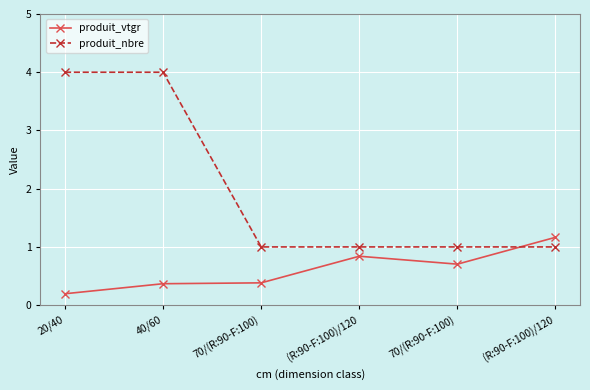

What are all the series names shown in the legend?

produit_vtgr, produit_nbre